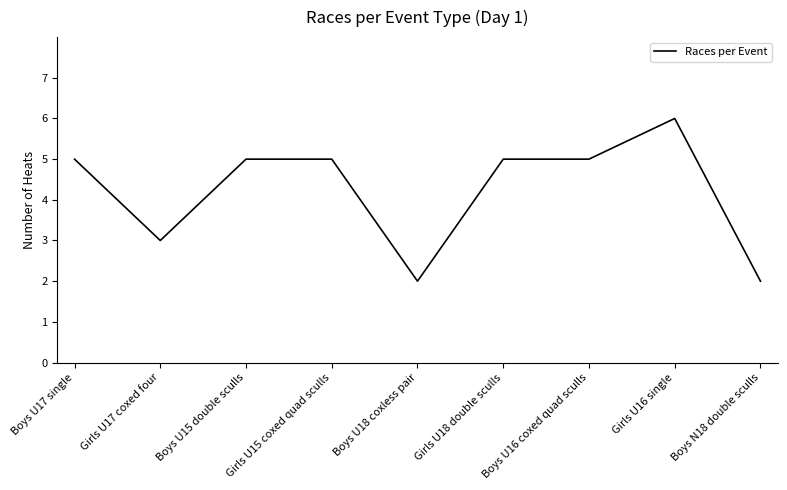

At which category does the chart reach its peak across all series?

Girls U16 single